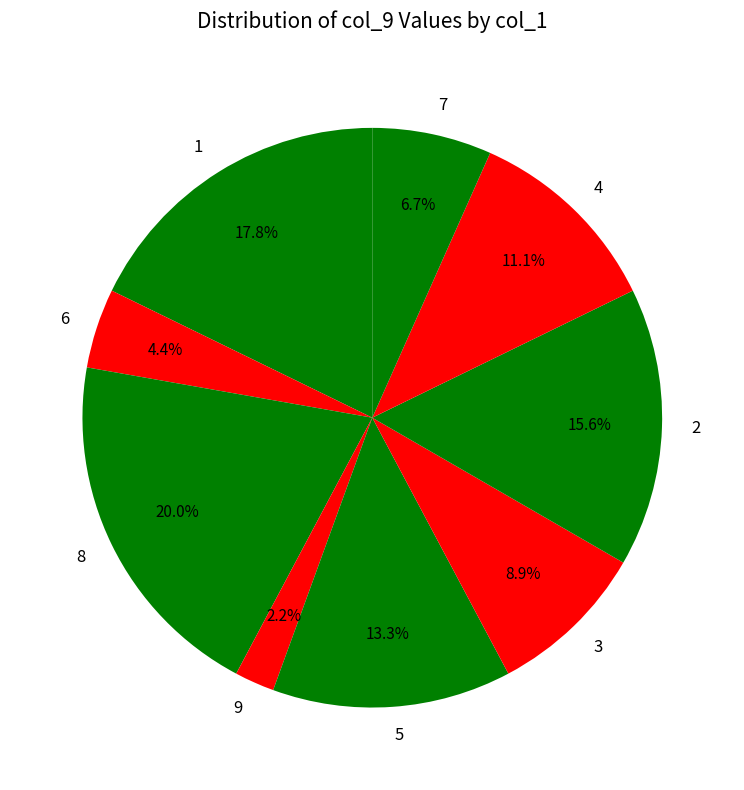

Rank the categories by value from highest to lowest.

8, 1, 2, 5, 4, 3, 7, 6, 9